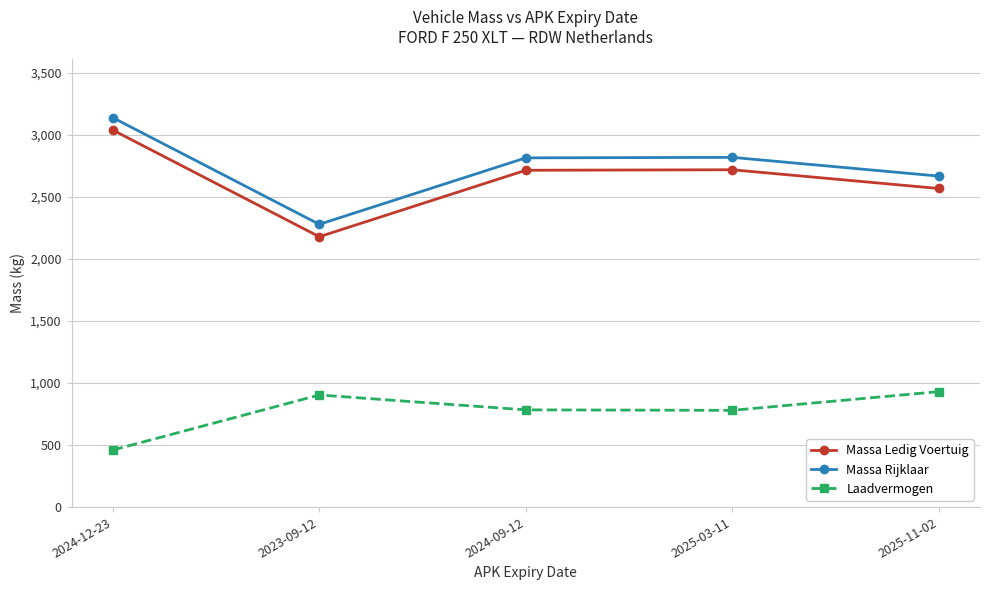

What is the spread (max minus min) of values at 2025-11-02?

1738